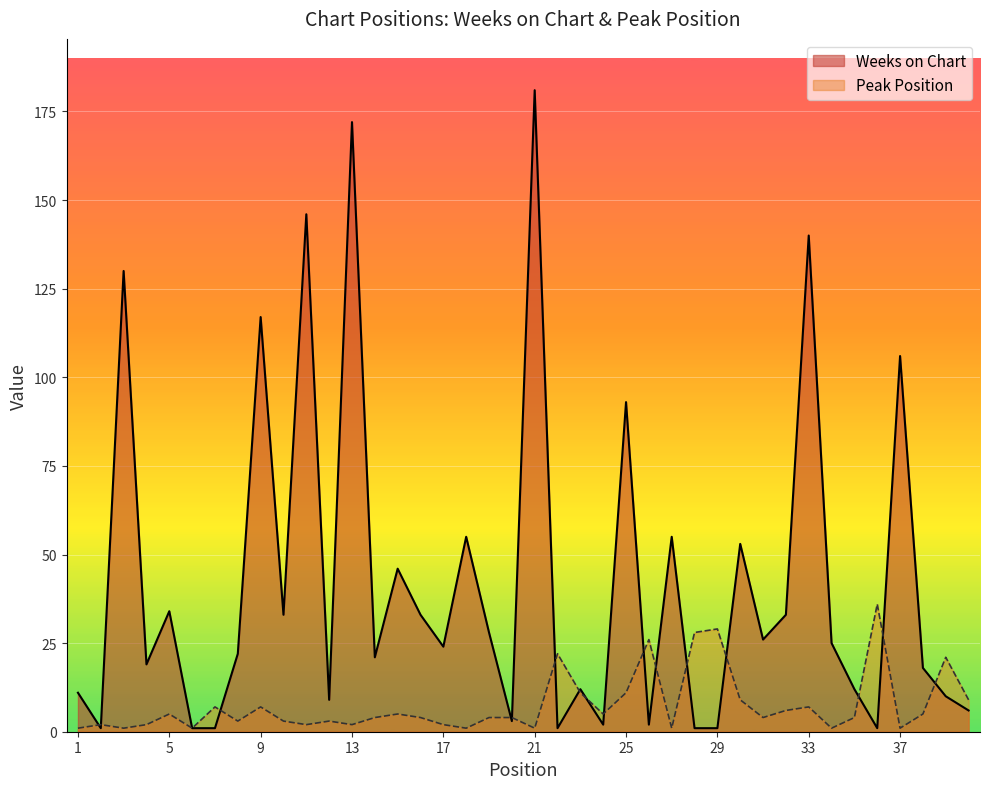

Reading left to right, what are all the values shown in this chart?

Weeks on Chart: 1=11	2=1	3=130	4=19	5=34	6=1	7=1	8=22	9=117	10=33	11=146	12=9	13=172	14=21	15=46	16=33	17=24	18=55	19=28	20=3	21=181	22=1	23=12	24=2	25=93	26=2	27=55	28=1	29=1	30=53	31=26	32=33	33=140	34=25	35=12	36=1	37=106	38=18	39=10	40=6
Peak Position: 1=1	2=2	3=1	4=2	5=5	6=1	7=7	8=3	9=7	10=3	11=2	12=3	13=2	14=4	15=5	16=4	17=2	18=1	19=4	20=4	21=1	22=22	23=11	24=5	25=11	26=26	27=1	28=28	29=29	30=9	31=4	32=6	33=7	34=1	35=4	36=36	37=1	38=5	39=21	40=9